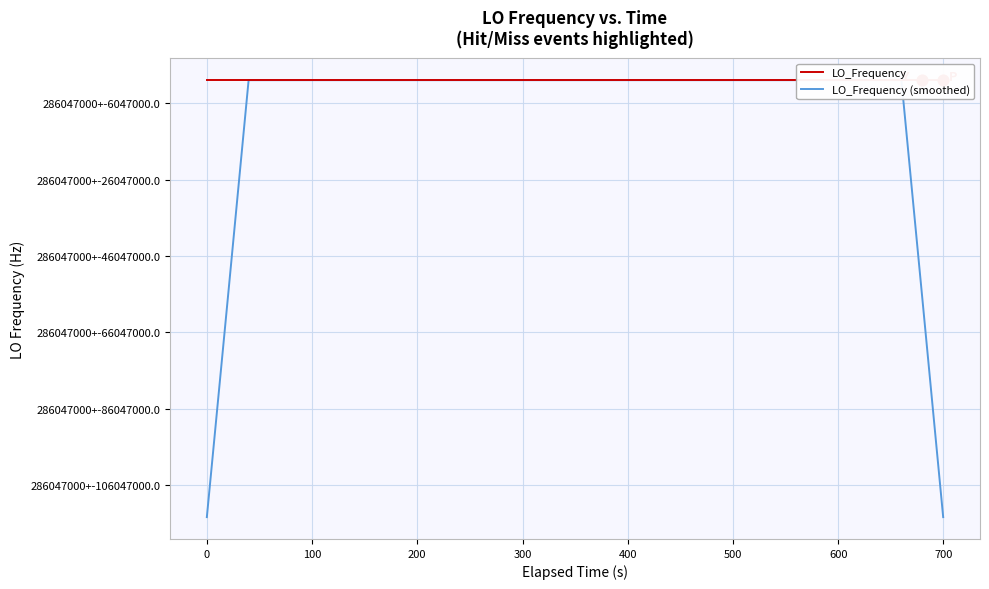

Which series has the widest spread of Y values?

LO_Frequency (smoothed)